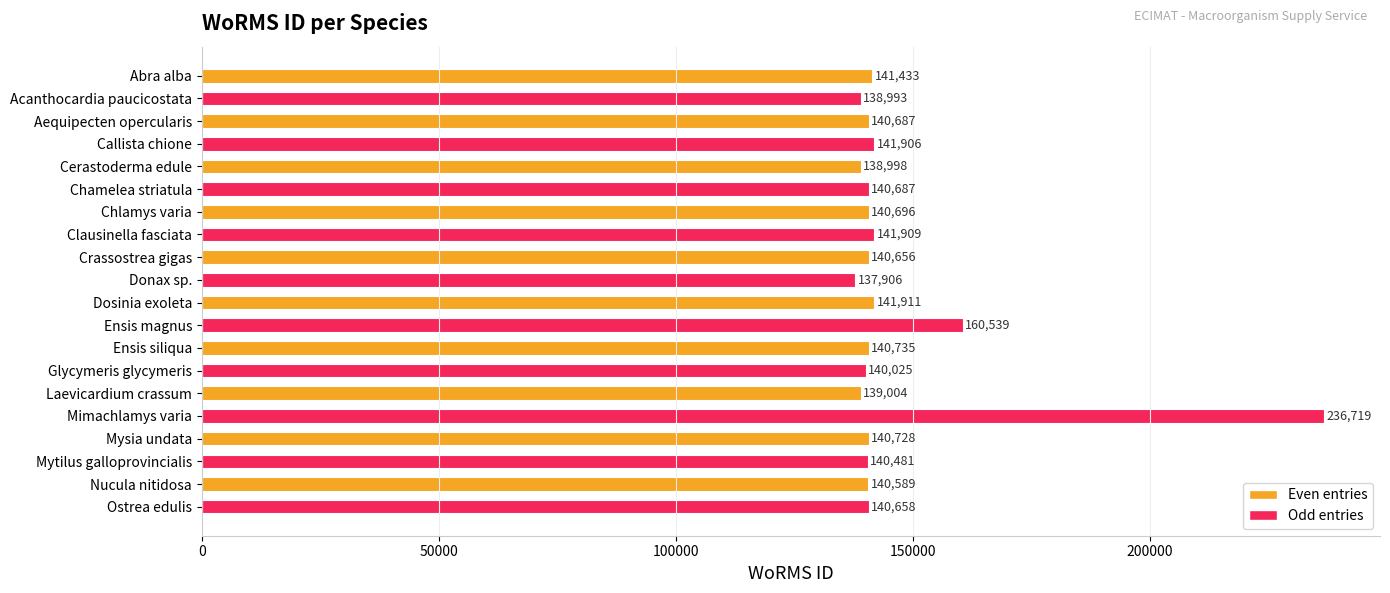

The chart shows a value of 45583 at Mysia undata. True or false?

False